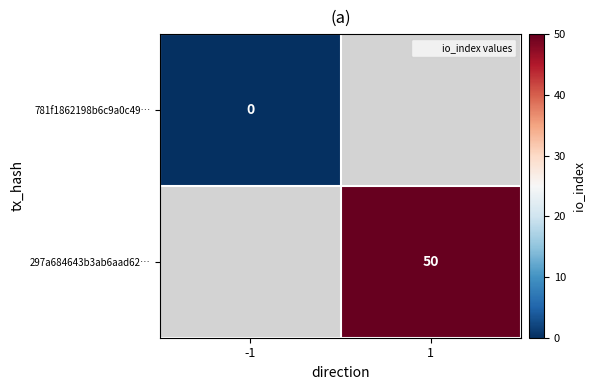

Is the value of 781f1862198b6c9a0c49… at -1 greater than the value of 297a684643b3ab6aad62… at 1?

No